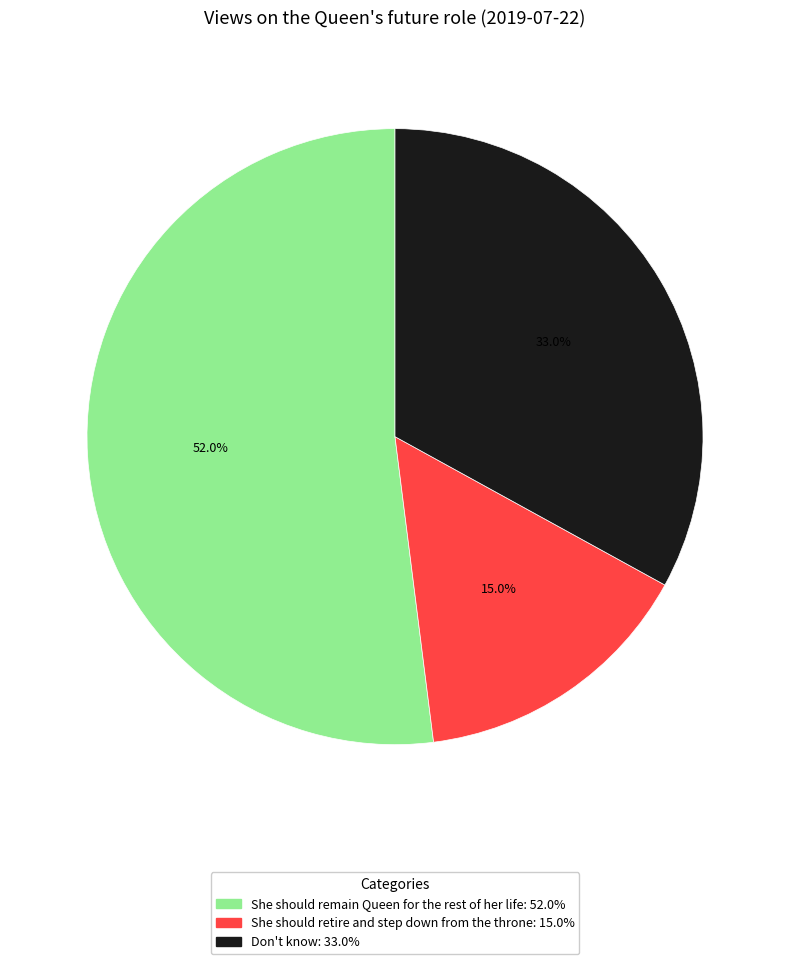

Do Don't know and She should retire and step down from the throne together represent more than half of the pie?

No